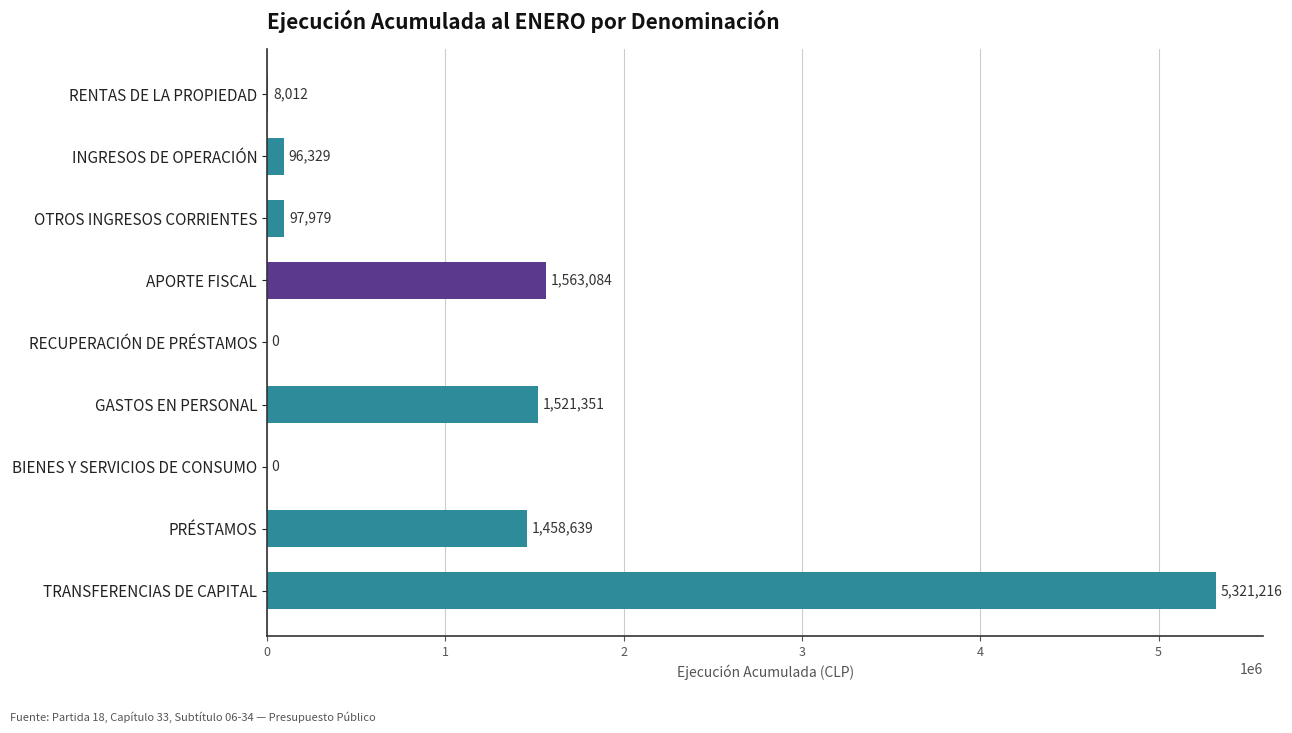

Approximately how many times larger is the value at APORTE FISCAL compared to RENTAS DE LA PROPIEDAD?

195.1